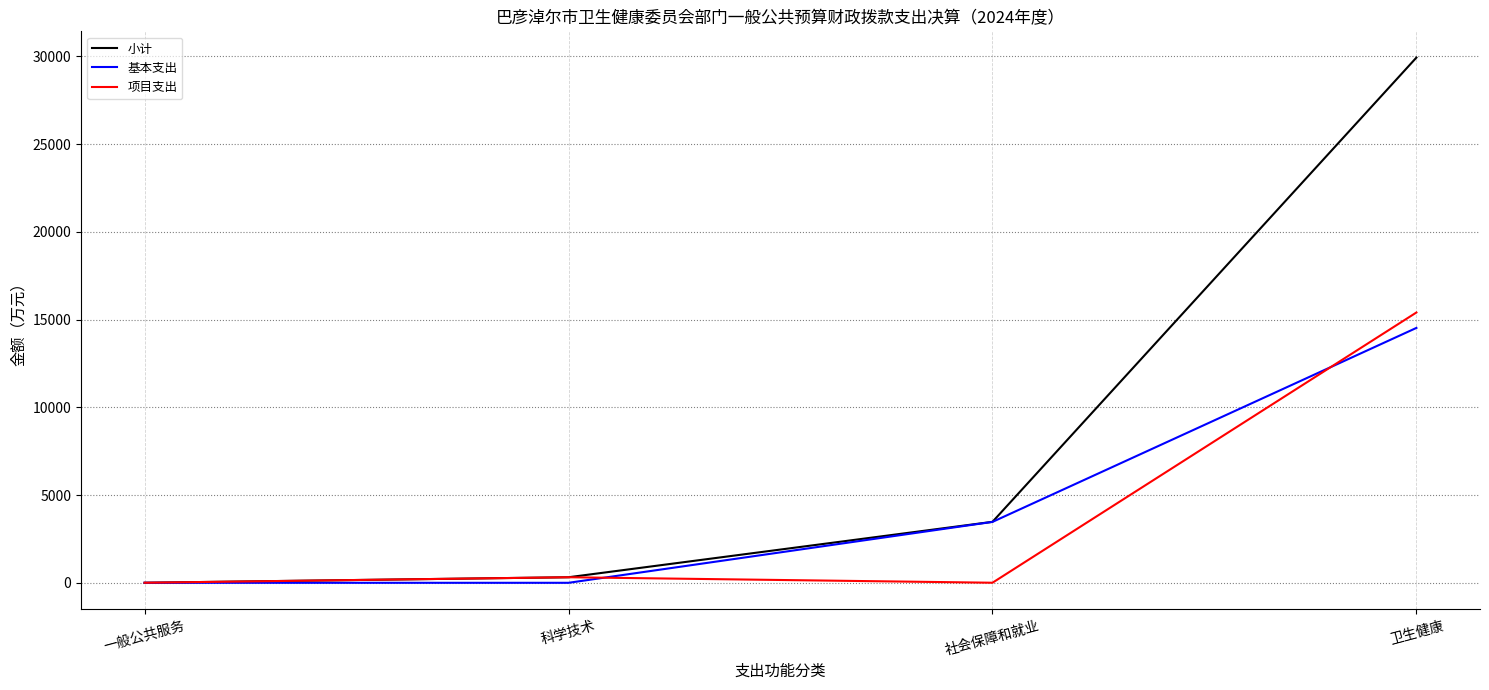

At 卫生健康, list the series in order from smallest to largest.

基本支出, 项目支出, 小计